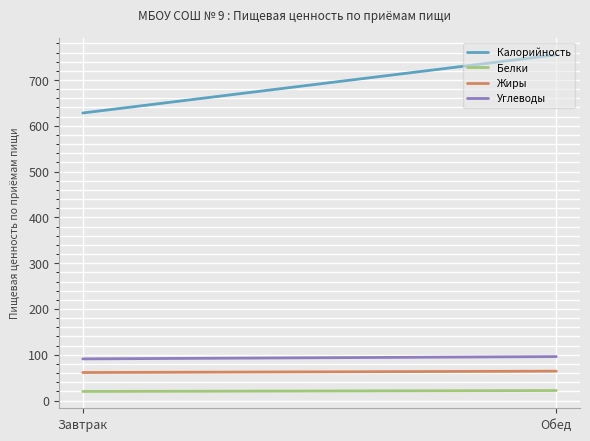

List the labels in order of Белки value, largest first.

Обед, Завтрак